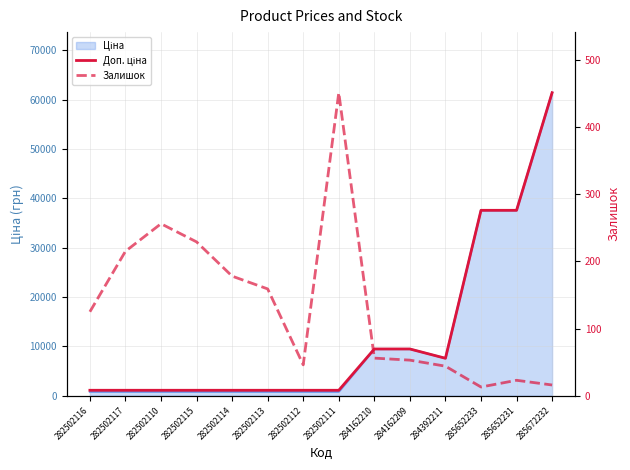

What is the sum of all Доп. ціна values?

172051.5